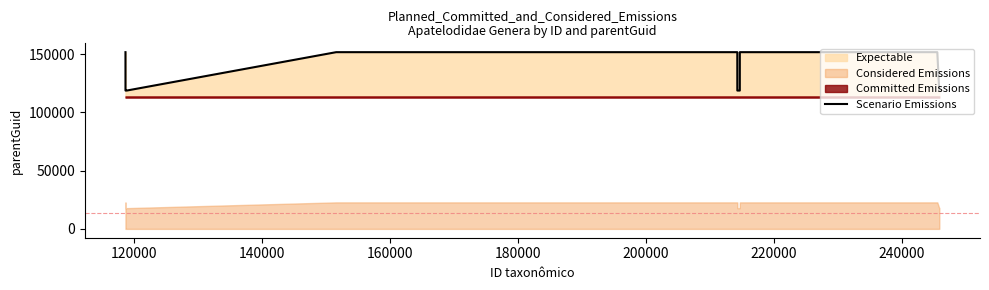

What is the maximum value for Scenario Emissions?

151626